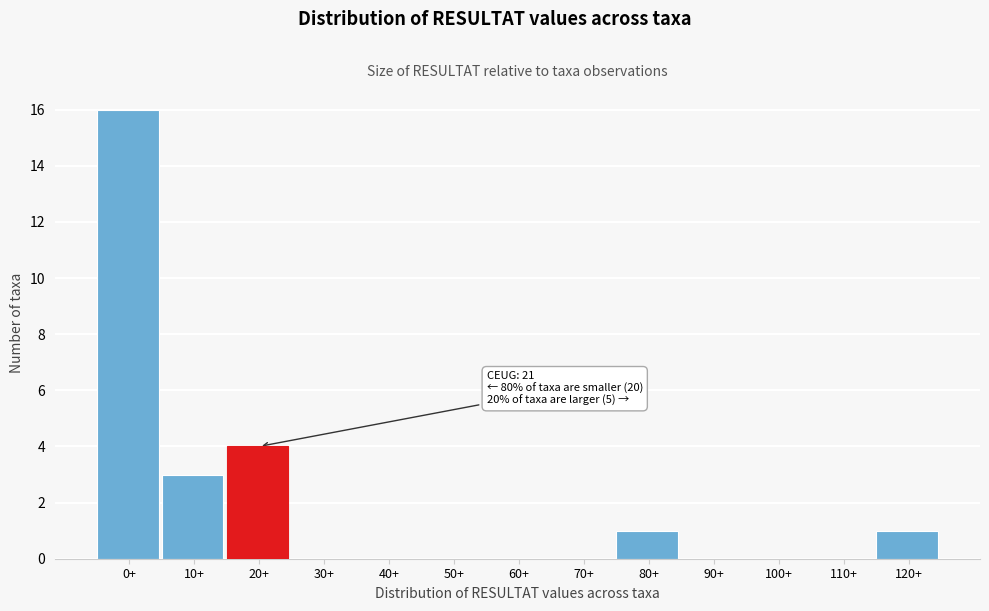

Reading left to right, transcribe all the data shown in this chart.

0+=16	10+=3	20+=4	30+=0	40+=0	50+=0	60+=0	70+=0	80+=1	90+=0	100+=0	110+=0	120+=1